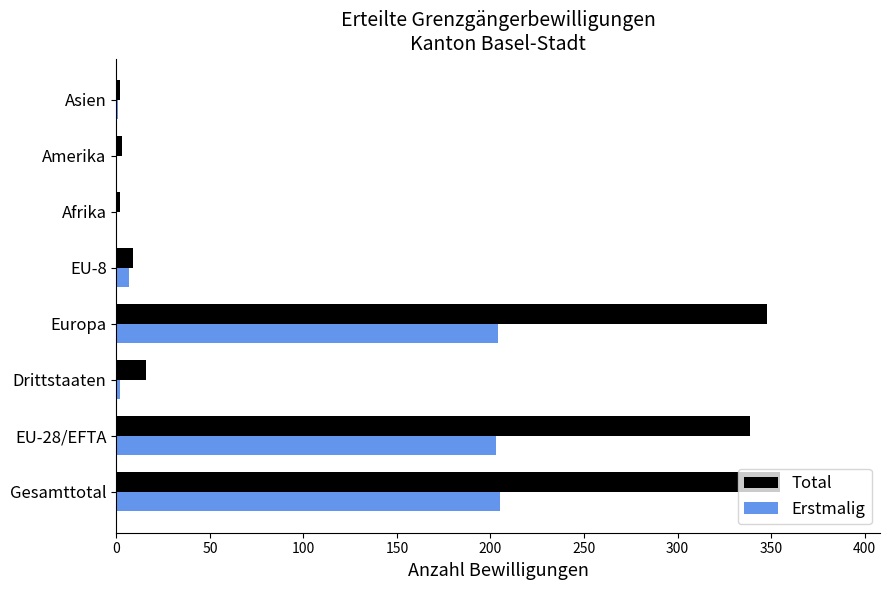

Is the value of Erstmalig at Afrika greater than the value of Total at Gesamttotal?

No